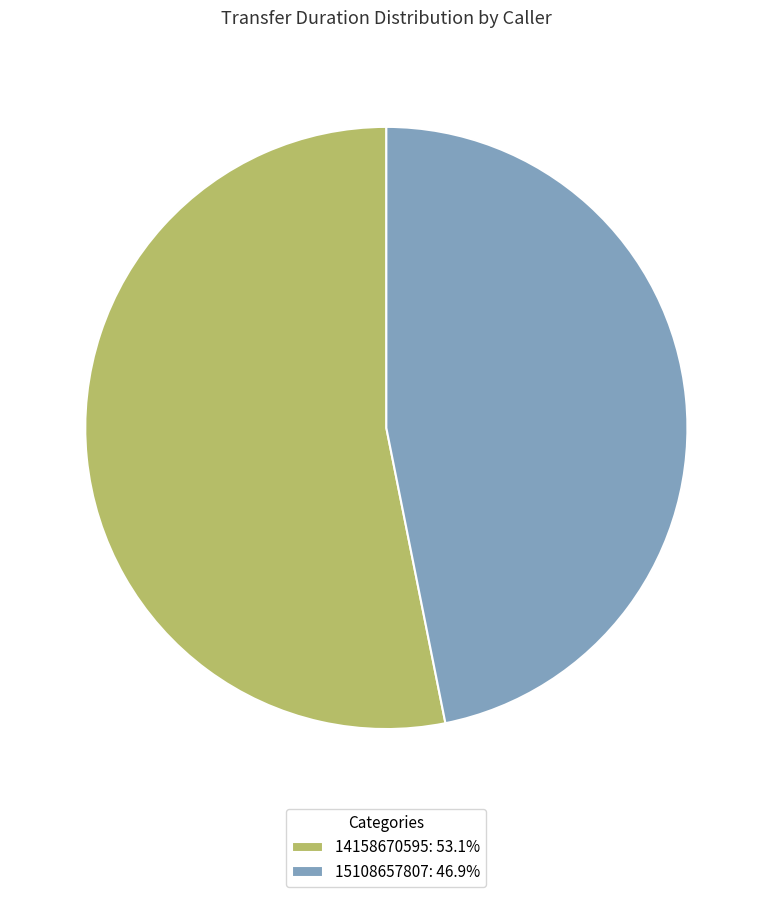

Does 15108657807: 46.9% represent more than half of the total?

No